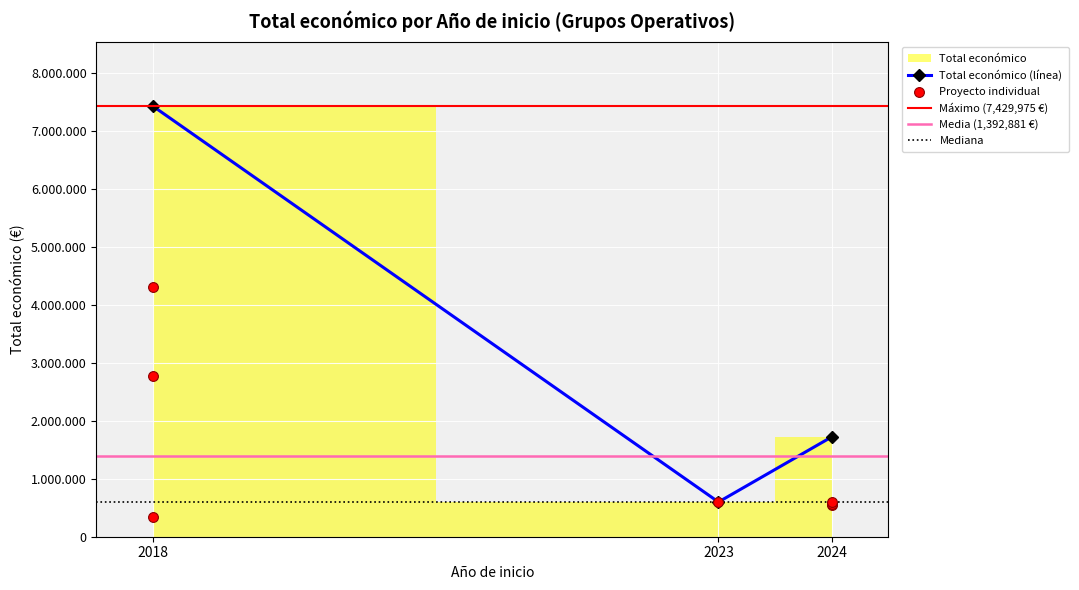

Between 2018 and 2018, which is larger?

2018